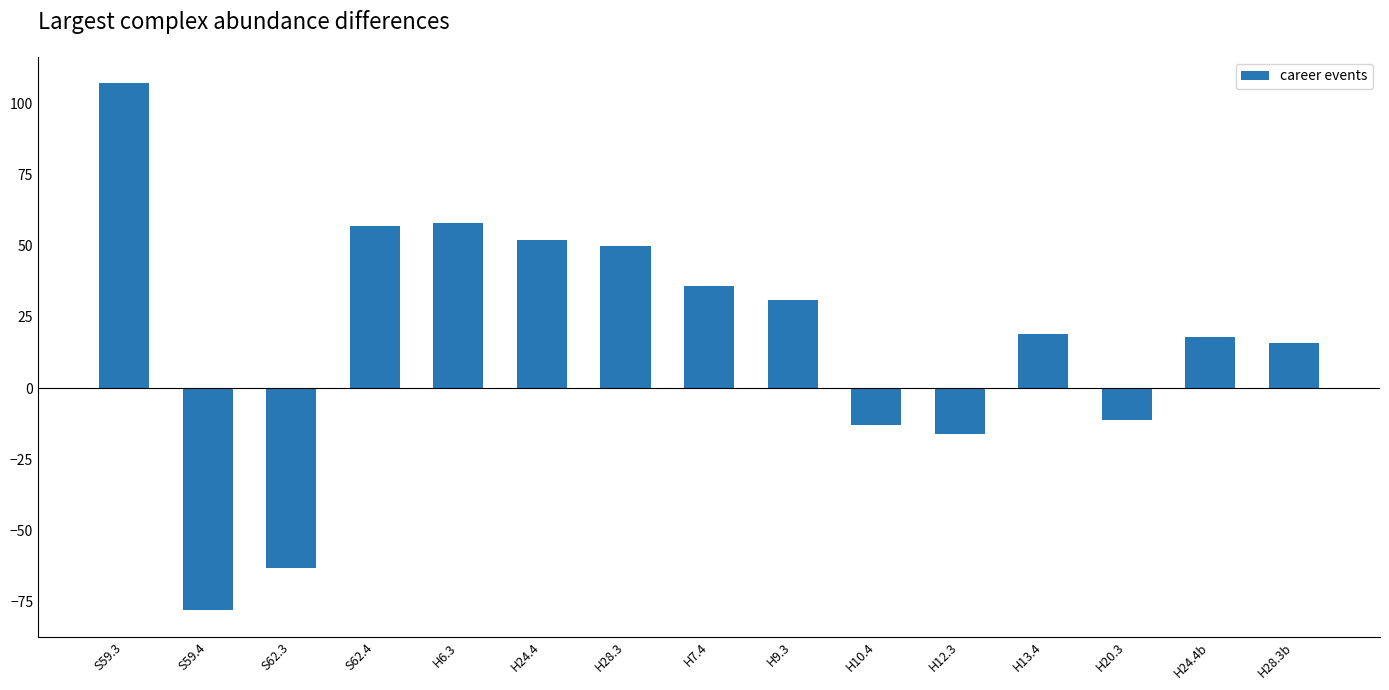

What is the maximum value shown in the chart?

107